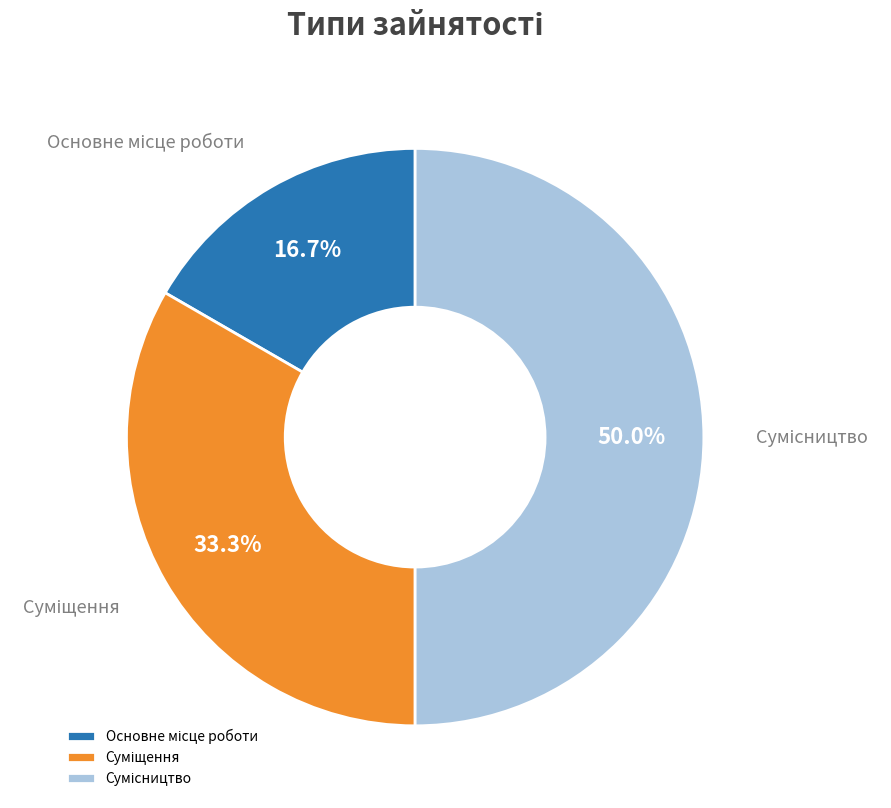

What percentage is NOT represented by Основне місце роботи?

83.3%